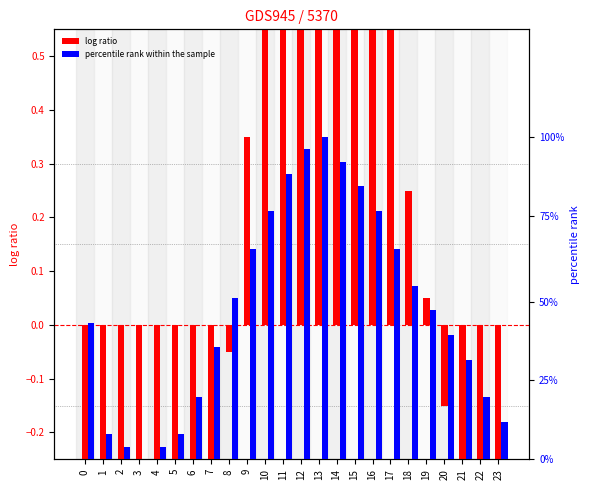

How many data points in log ratio are above 0?

11